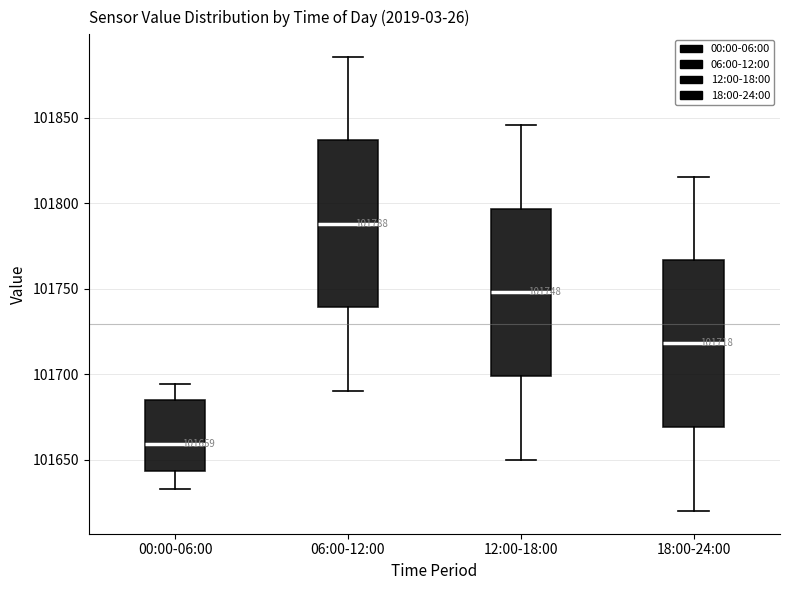

Which box has the highest median line?

06:00-12:00